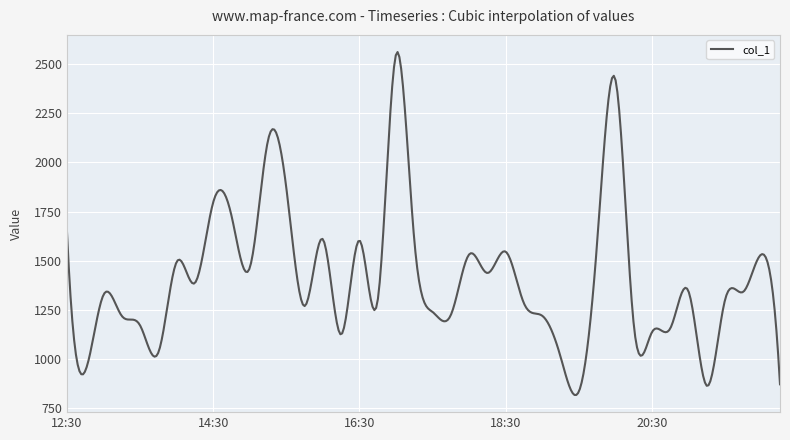

What is the greatest value displayed?

2562.3